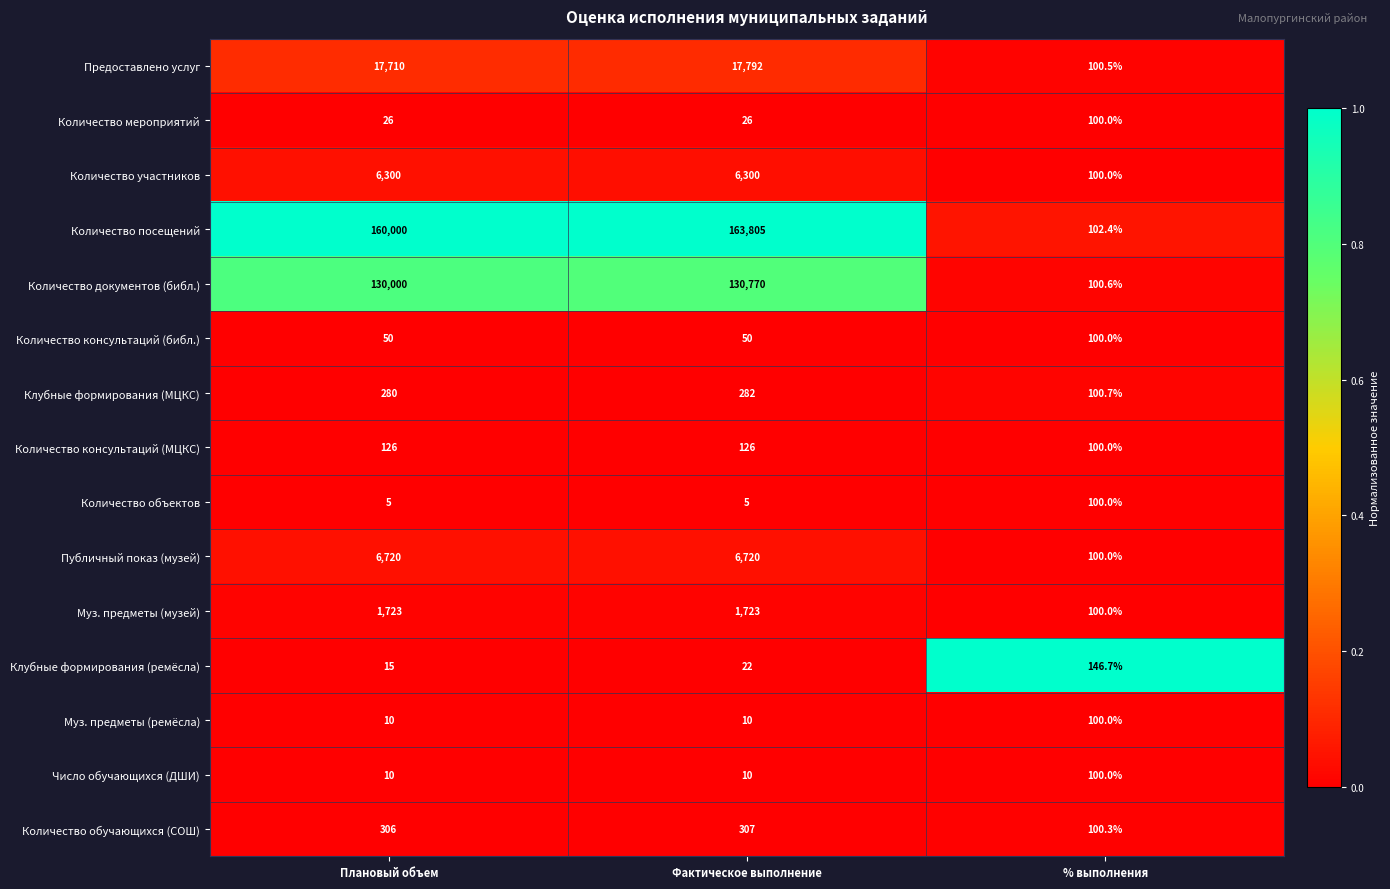

At which category is the sum across all series the highest?

Фактическое выполнение